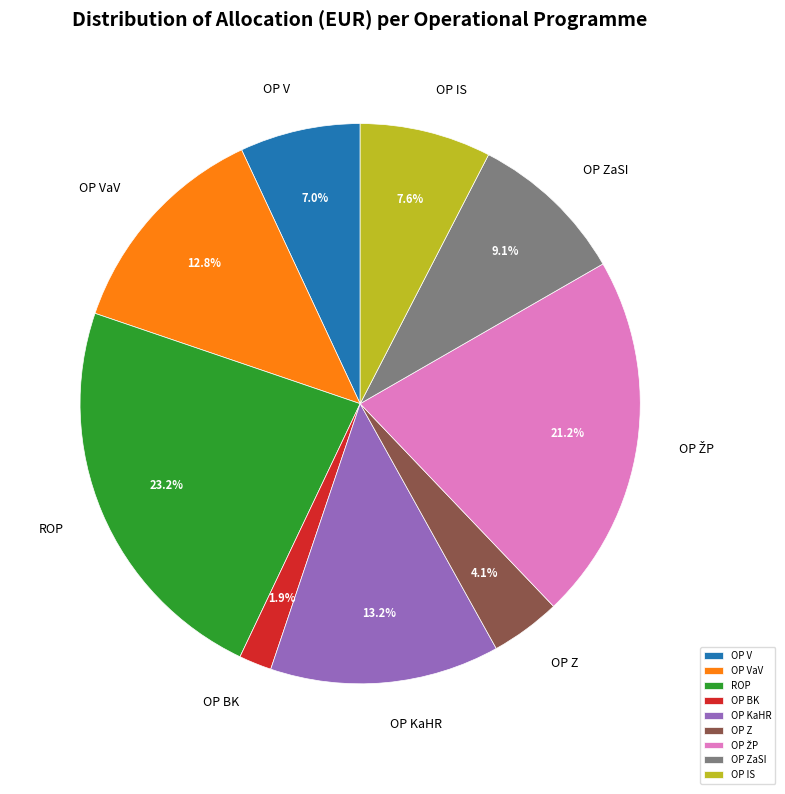

Which has a higher value, OP VaV or OP IS?

OP VaV